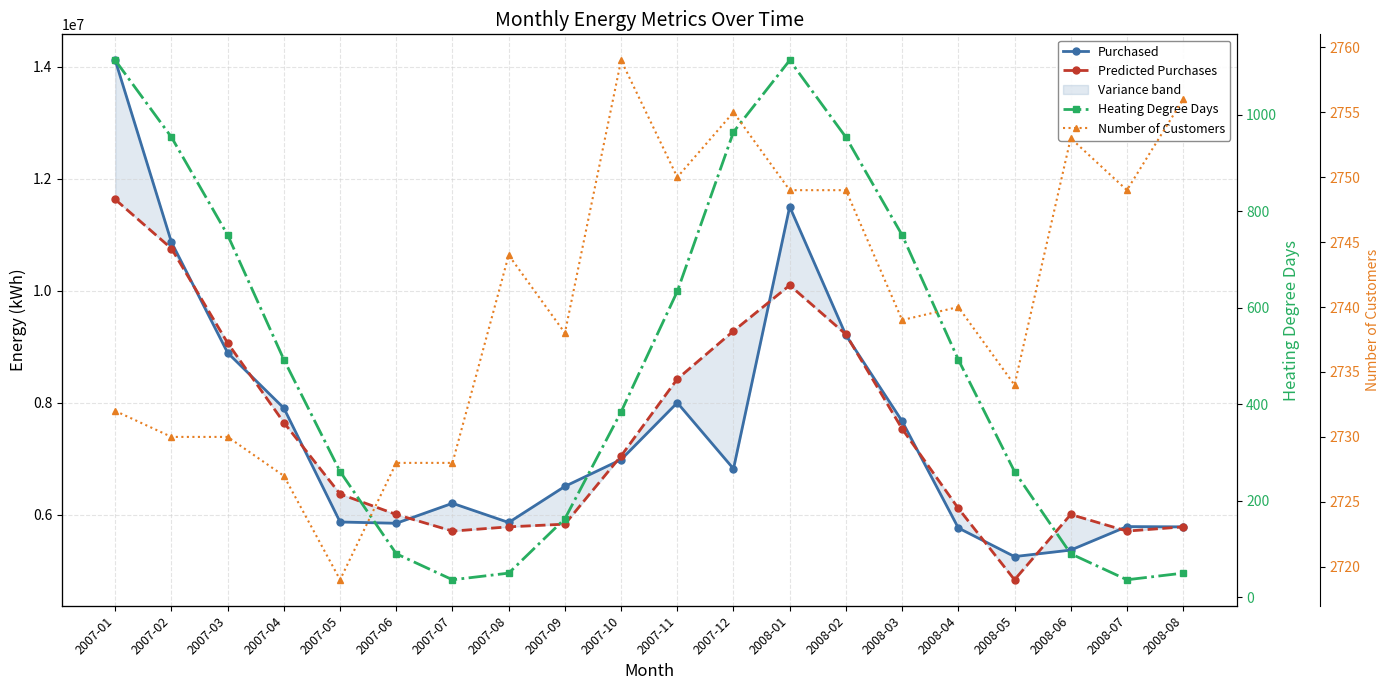

Reading right to left, transcribe all the data shown in this chart.

Purchased: 5783724.0	5788420.0	5368685.0	5252521.0	5764075.0	7671793.0	9208890.0	11503910.0	6821178.0	8001392.0	6984955.0	6506948.0	5861607.0	6204926.0	5847586.0	5870493.0	7904780.0	8892721.0	10868916.0	14119378.0
Predicted Purchases: 5783642.3	5707912.1	6004398.4	4838271.8	6114327.7	7535204.0	9223210.0	10100300.7	9282942.1	8425146.7	7050855.4	5831912.0	5783642.3	5707912.1	6004398.4	6370695.8	7646751.7	9067628.0	10755634.0	11632724.7
Heating Degree Days: 49.5	35.8	89.7	260.3	492.3	750.6	953.6	1113.1	964.5	633.8	383.9	162.3	49.5	35.8	89.7	260.3	492.3	750.6	953.6	1113.1
Number of Customers: 2756.0	2749.0	2753.0	2734.0	2740.0	2739.0	2749.0	2749.0	2755.0	2750.0	2759.0	2738.0	2744.0	2728.0	2728.0	2719.0	2727.0	2730.0	2730.0	2732.0